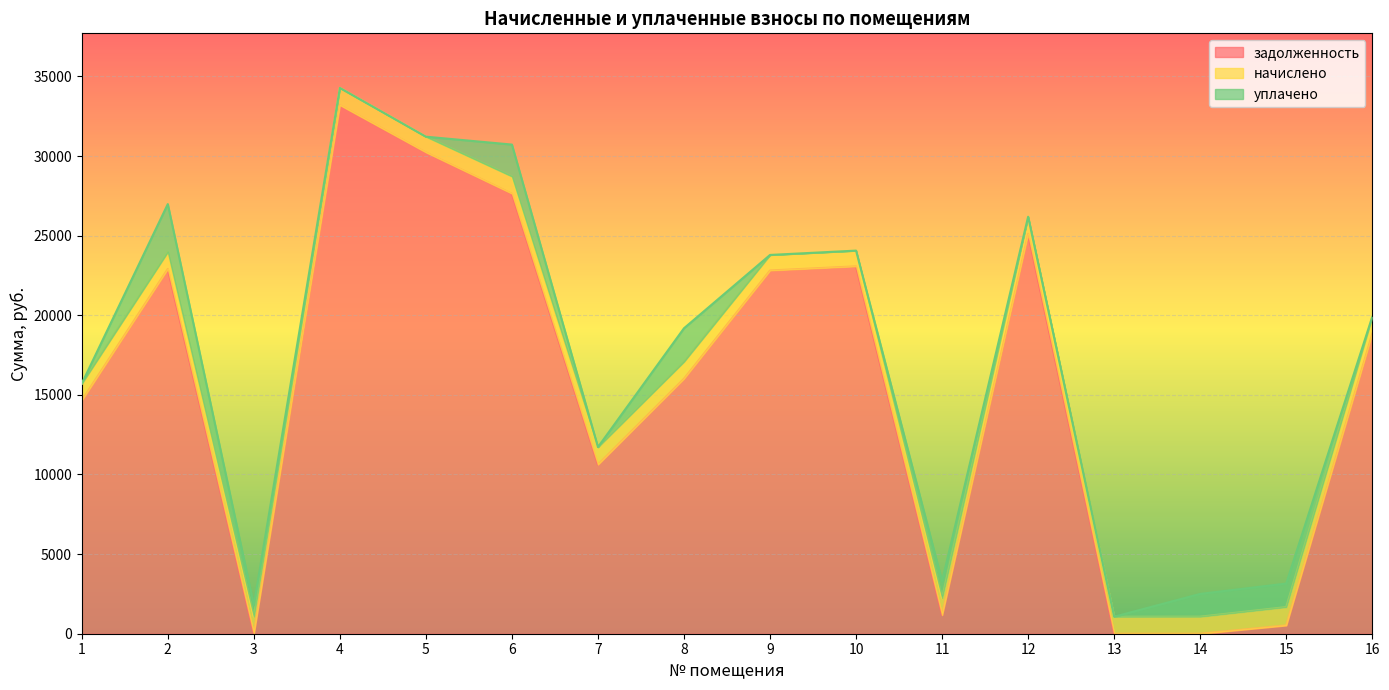

Between 9 and 5, which is larger?

5